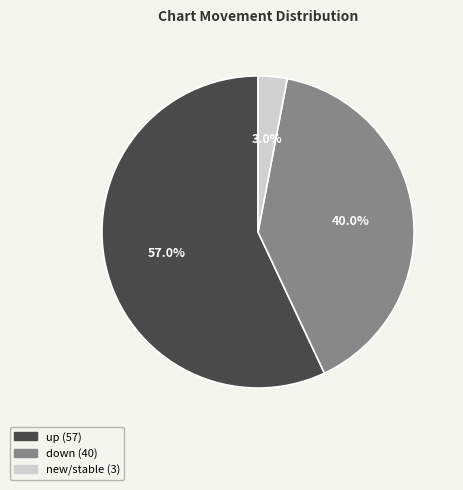

What is the ratio of the value at up to the value at down?

1.4